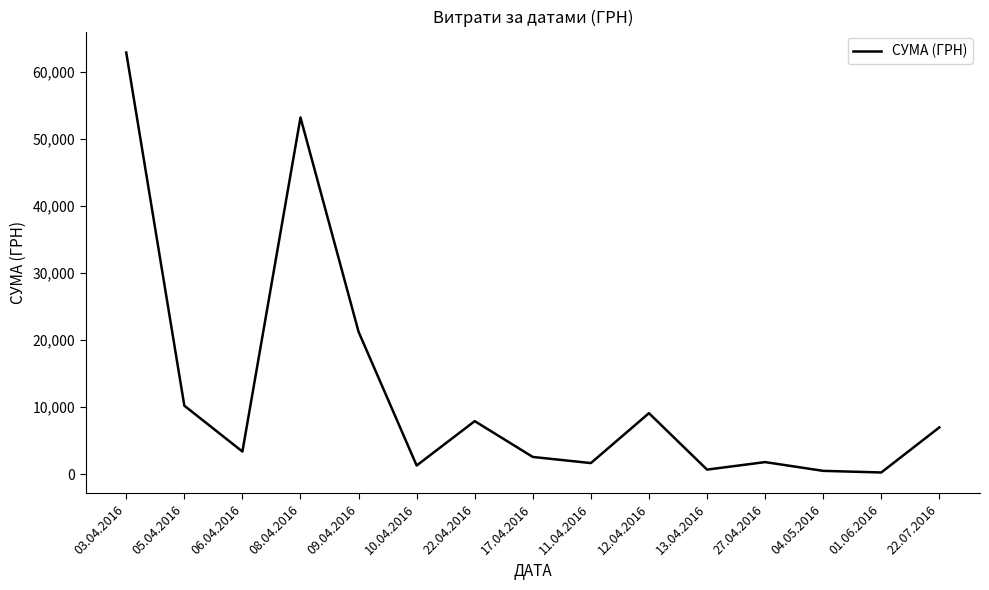

True or false: the data shows 42971.3 at 03.04.2016.

False